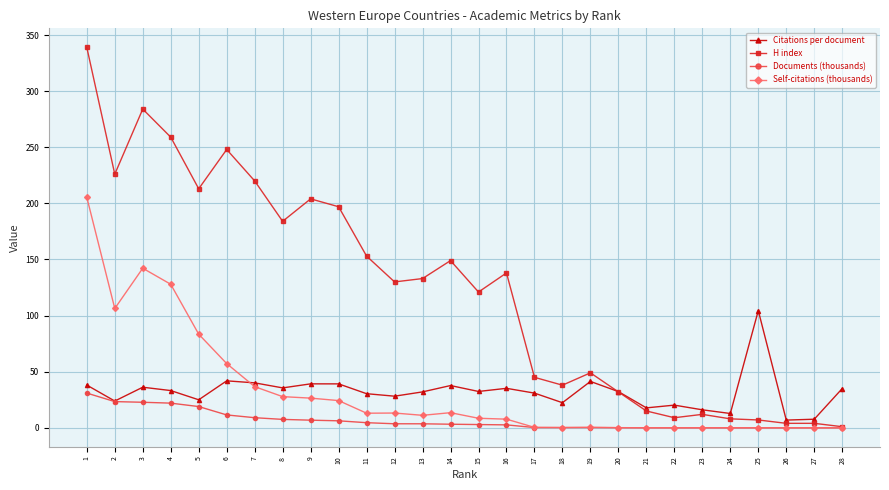

The Self-citations (thousands) series shows 0.2 at 20. True or false?

True